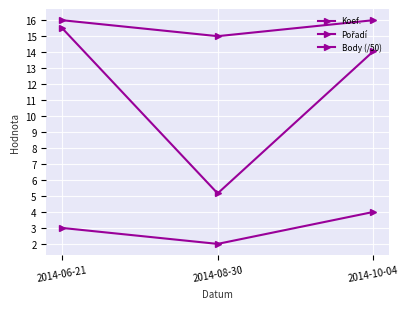

How many data points in Body (/50) are above 14?

2